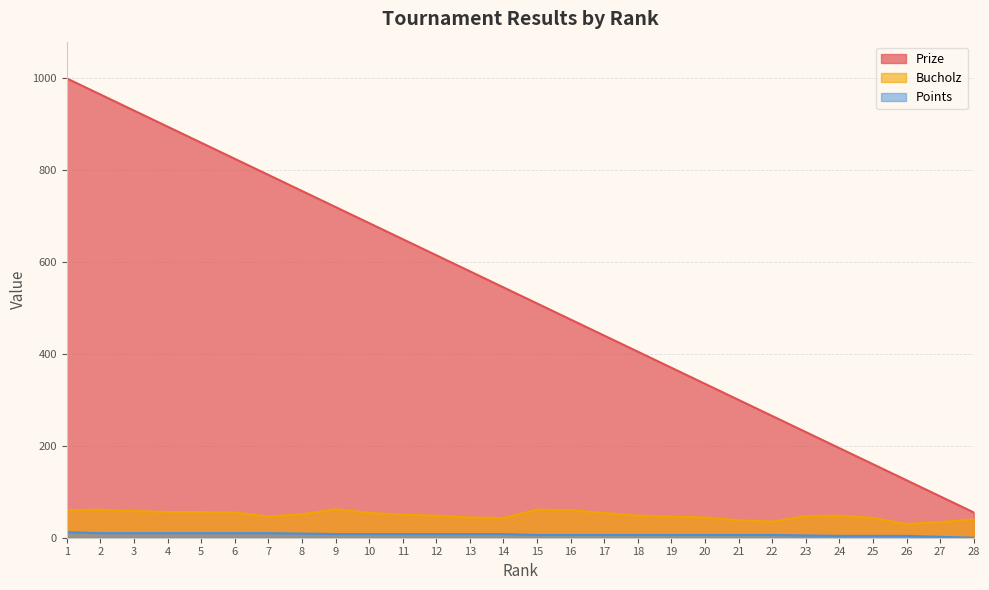

Reading left to right, extract all data points from this chart.

Prize: 1000	965	930	895	860	825	790	755	720	685	650	615	580	545	510	475	440	405	370	335	300	265	230	195	160	125	90	55
Bucholz: 60	61	58	56	56	55	46	51	62	54	50	48	44	43	61	60	54	48	46	44	38	35	47	48	43	30	34	40
Points: 12	10	10	10	10	10	10	9	8	8	8	8	8	8	6	6	6	6	6	6	6	6	5	4	4	4	2	0